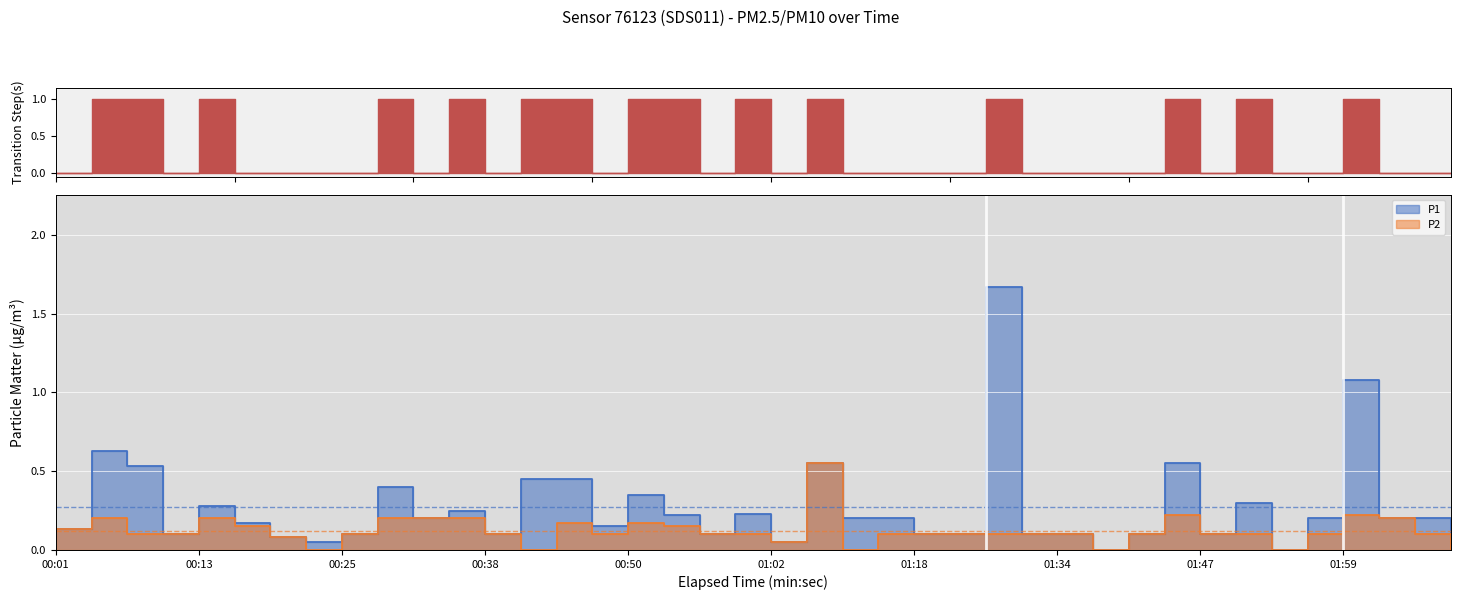

What is the total value across all series at 31?

0.8